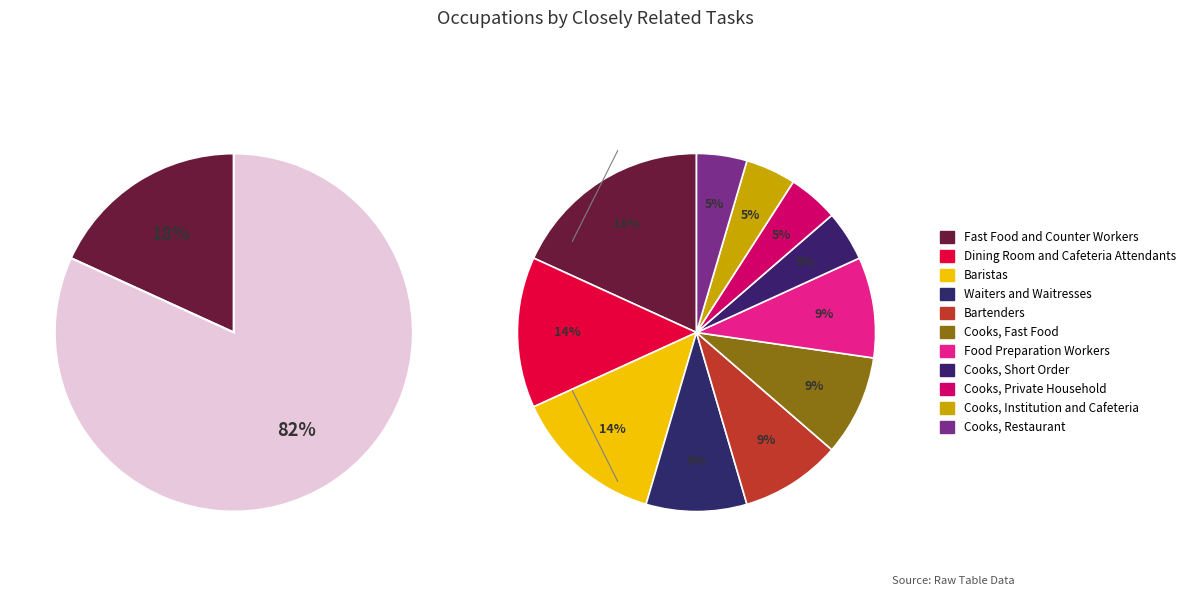

True or false: Cooks, Restaurant accounts for 18% of the total.

False